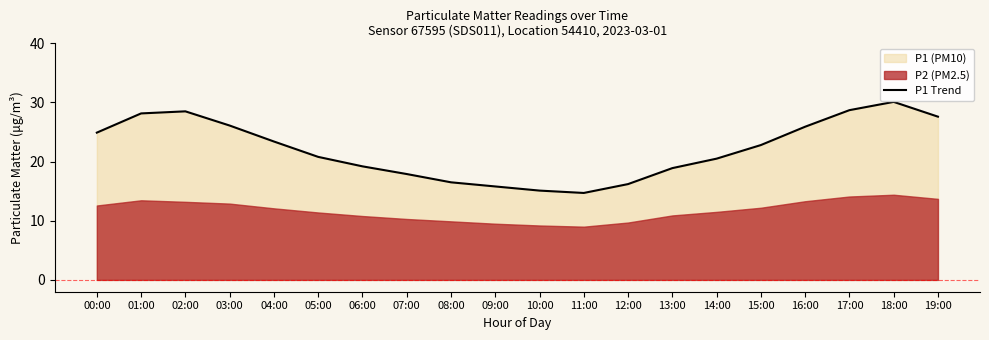

List the labels in order of value, smallest first.

11:00, 10:00, 09:00, 12:00, 08:00, 07:00, 13:00, 06:00, 14:00, 05:00, 15:00, 04:00, 00:00, 16:00, 03:00, 19:00, 01:00, 02:00, 17:00, 18:00